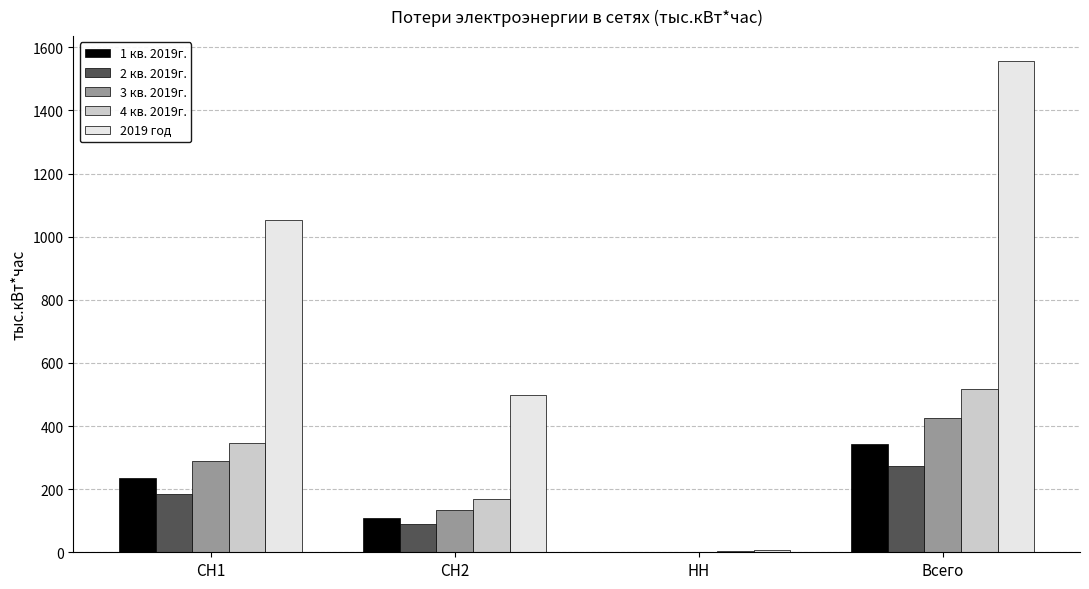

Reading left to right, list all the values displayed in this chart.

1 кв. 2019г.: 234.6	107.2	1.2	342.9
2 кв. 2019г.: 184.4	88.1	0.5	273.0
3 кв. 2019г.: 288.3	134.5	1.3	424.1
4 кв. 2019г.: 344.8	169.3	3.4	517.6
2019 год: 1052.1	499.1	6.4	1557.6